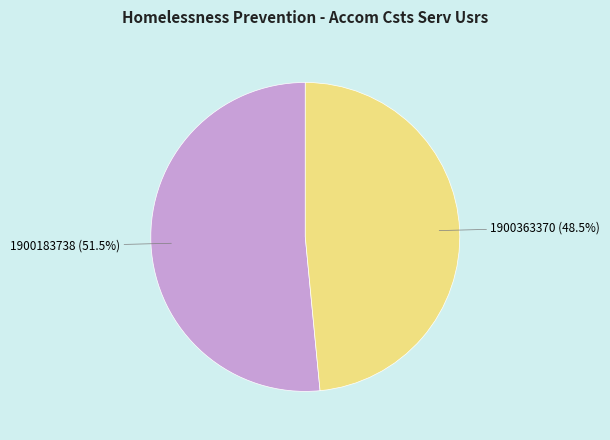

Does any single category account for the majority?

Yes